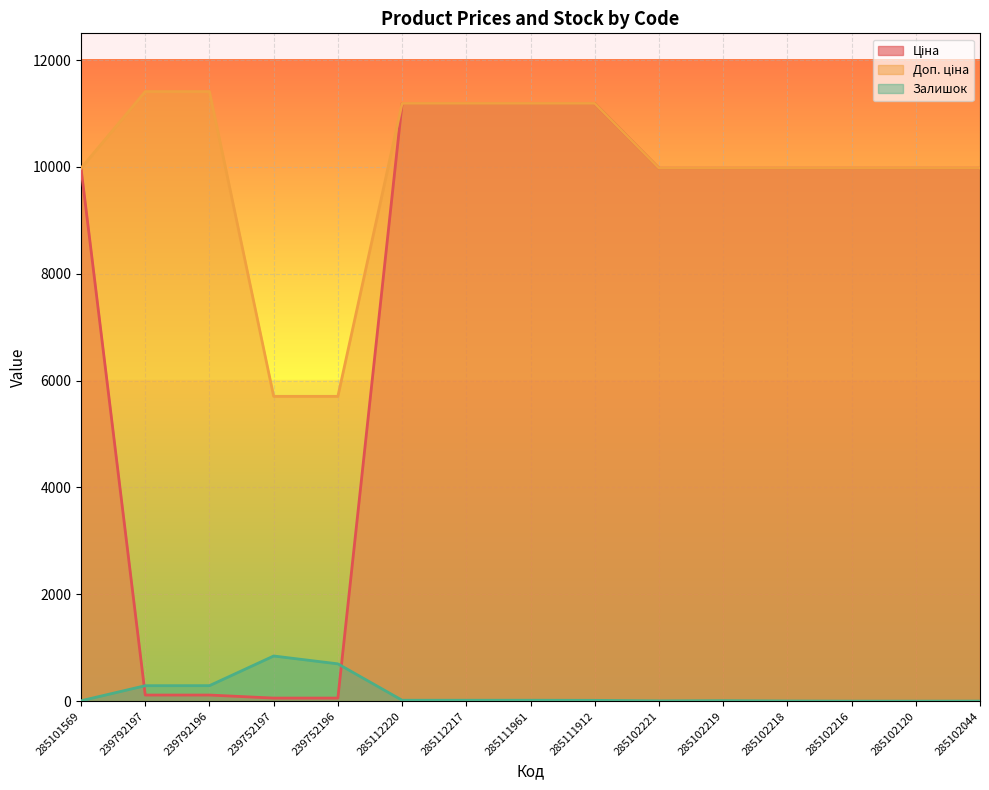

Which has a higher value, 285102120 or 285111912?

285111912